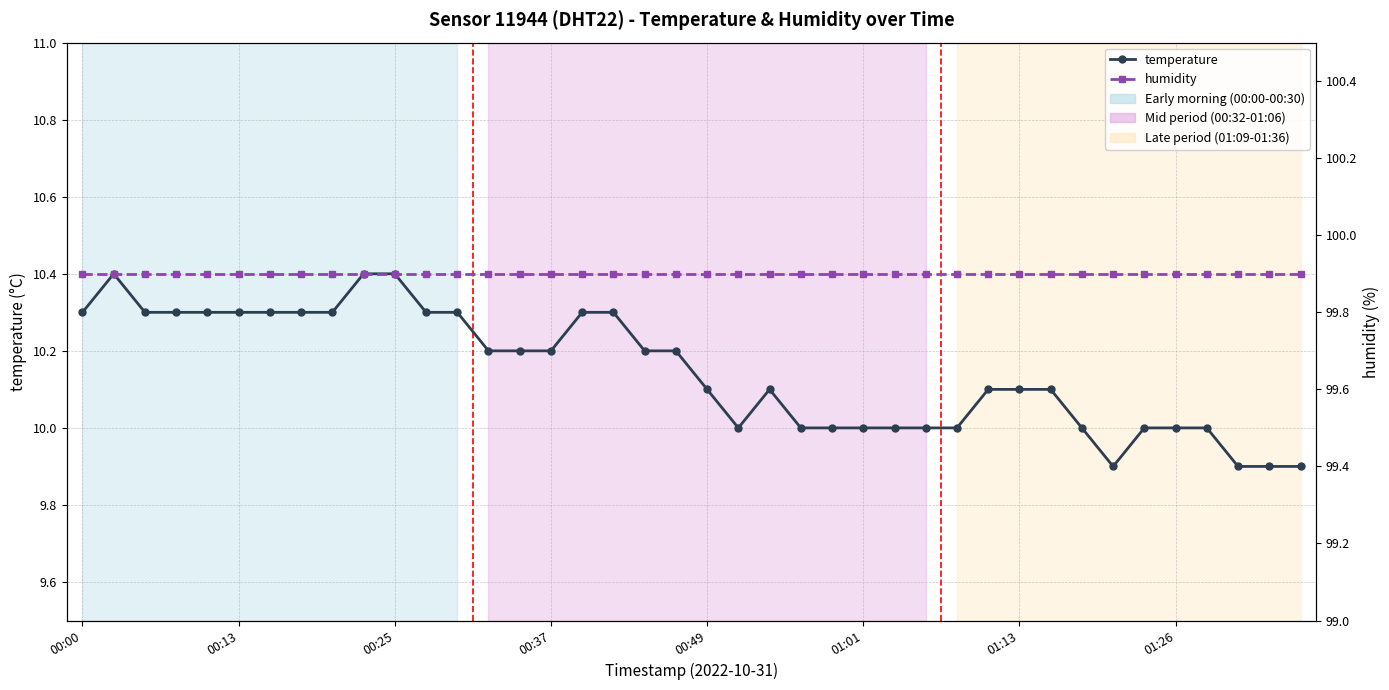

What is the value of the temperature point at the 26th from the left?

10.0